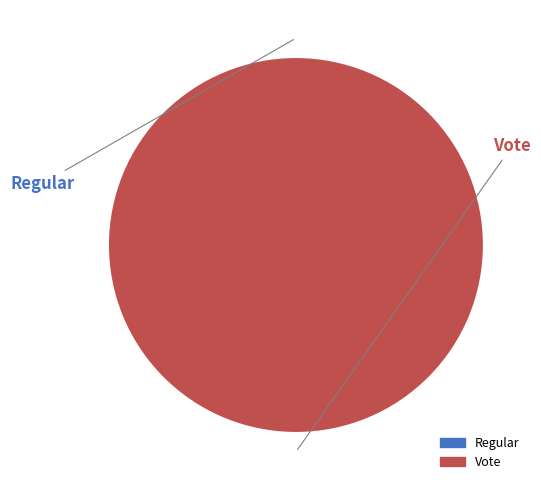

How many segments does this pie chart have?

2